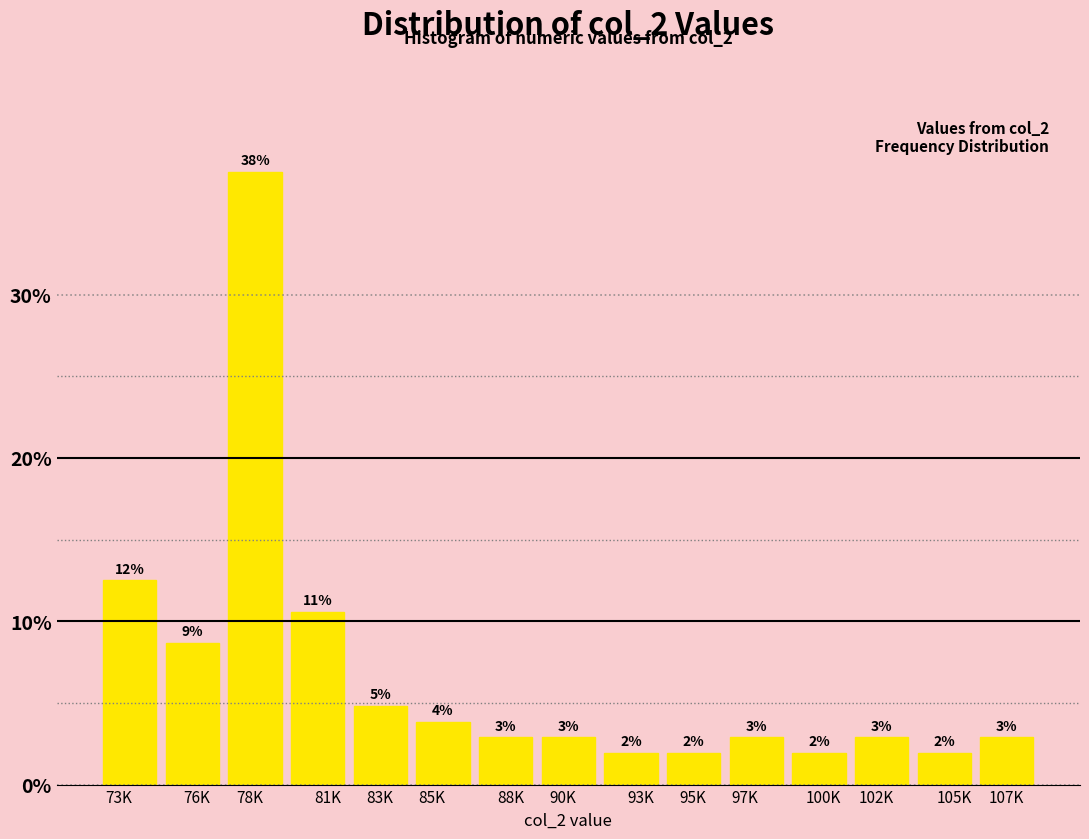

Are the bars horizontal?

No